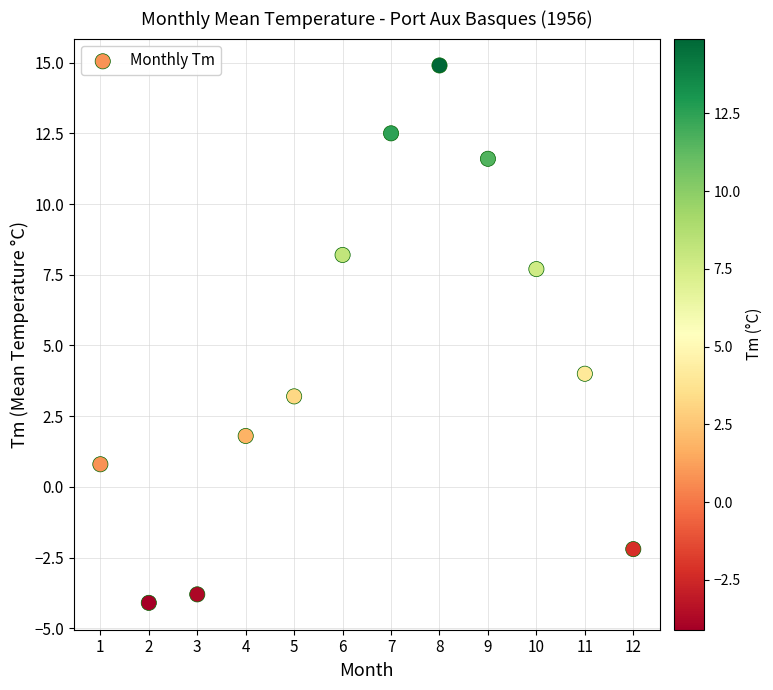

What Y value in the scatter plot is closest to 5?

4.0